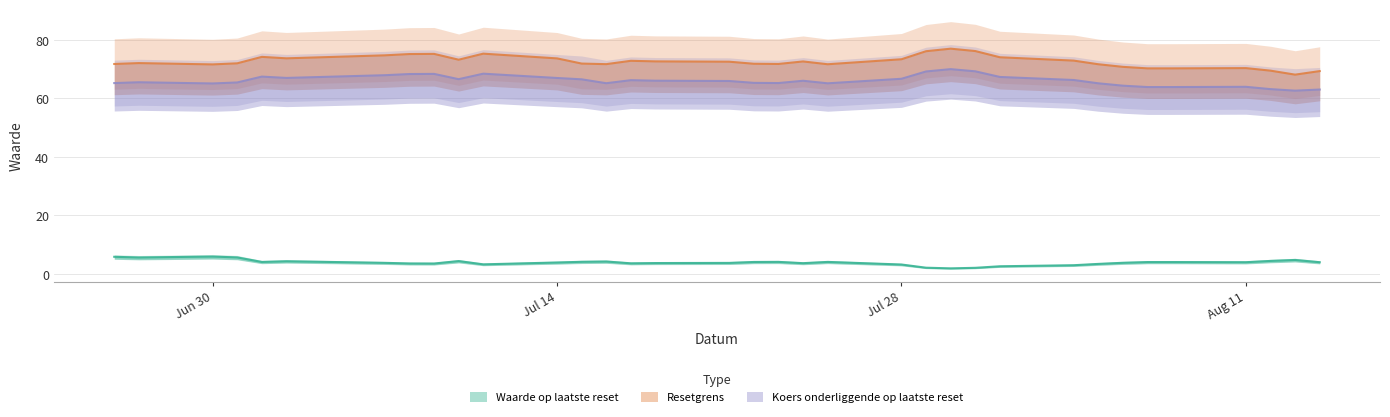

What is the smallest value displayed?

1.9